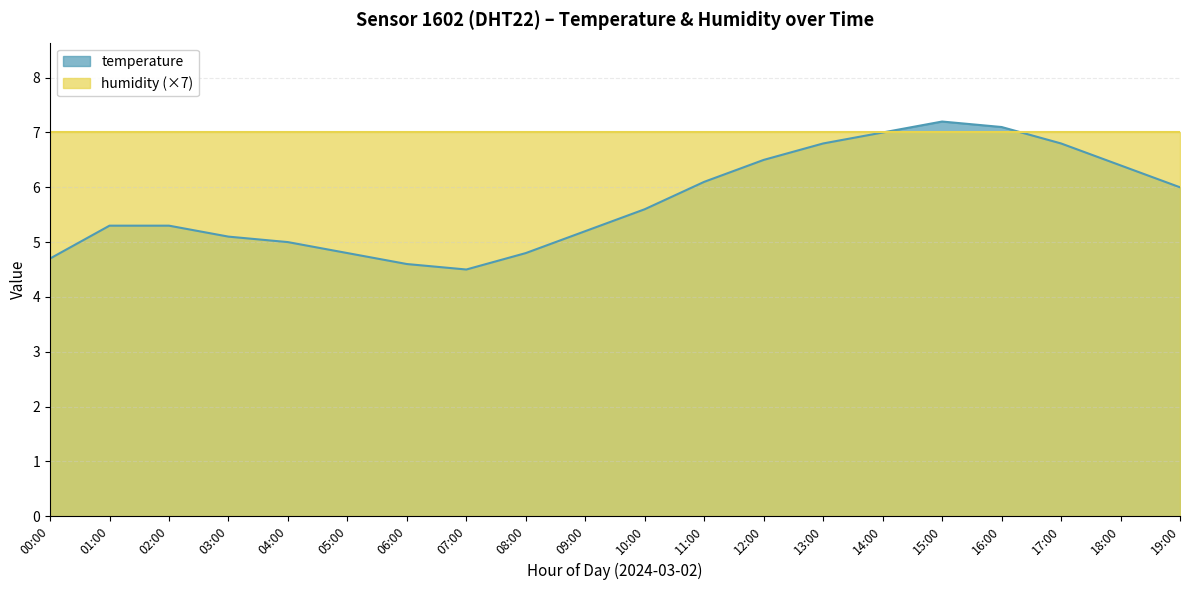

What position from the right is 12:00?

8